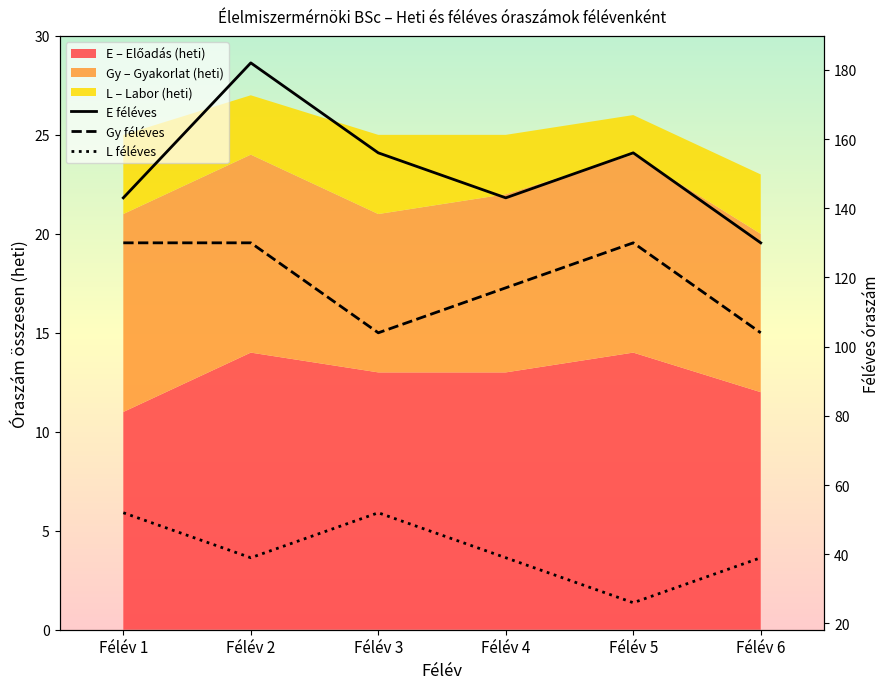

Between Félév 5 and Félév 6, which series saw the biggest shift?

E féléves